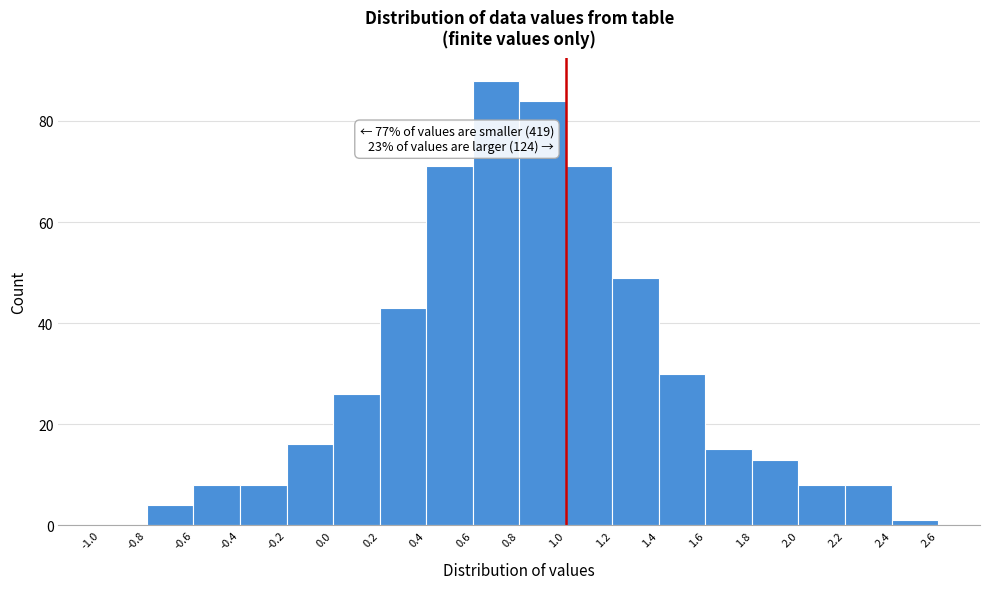

Which range on the x-axis has the tallest bar?

0.6 to 0.8